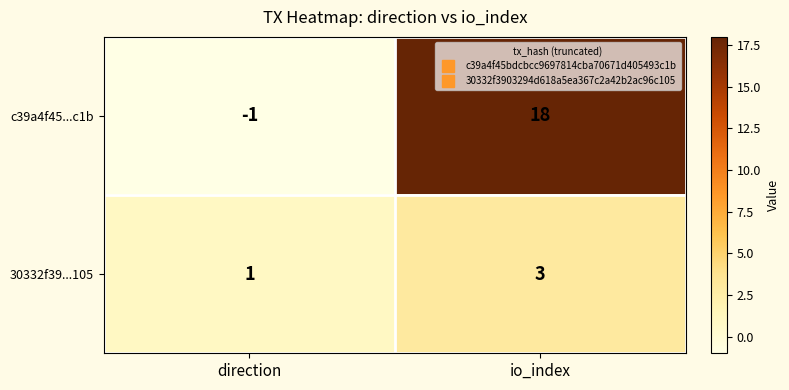

What is the sum of the 30332f39...105 values at io_index and direction?

4